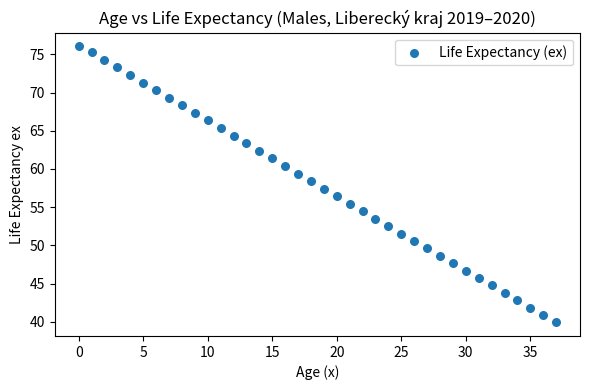

What is the range of Y values (max minus min)?

36.1